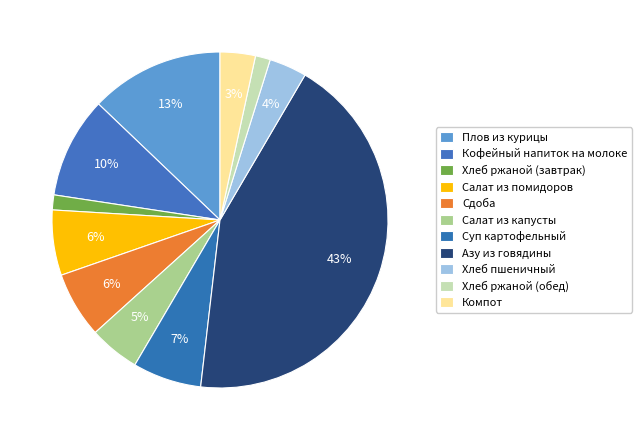

To the nearest percent, what is the average slice percentage?

9%